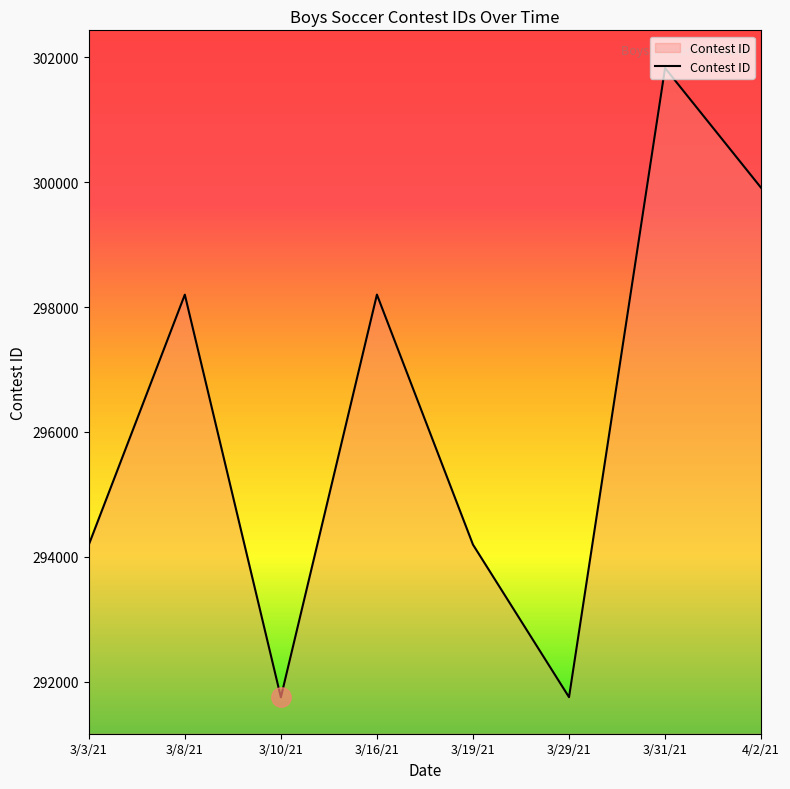

What is the minimum value shown in the chart?

291750